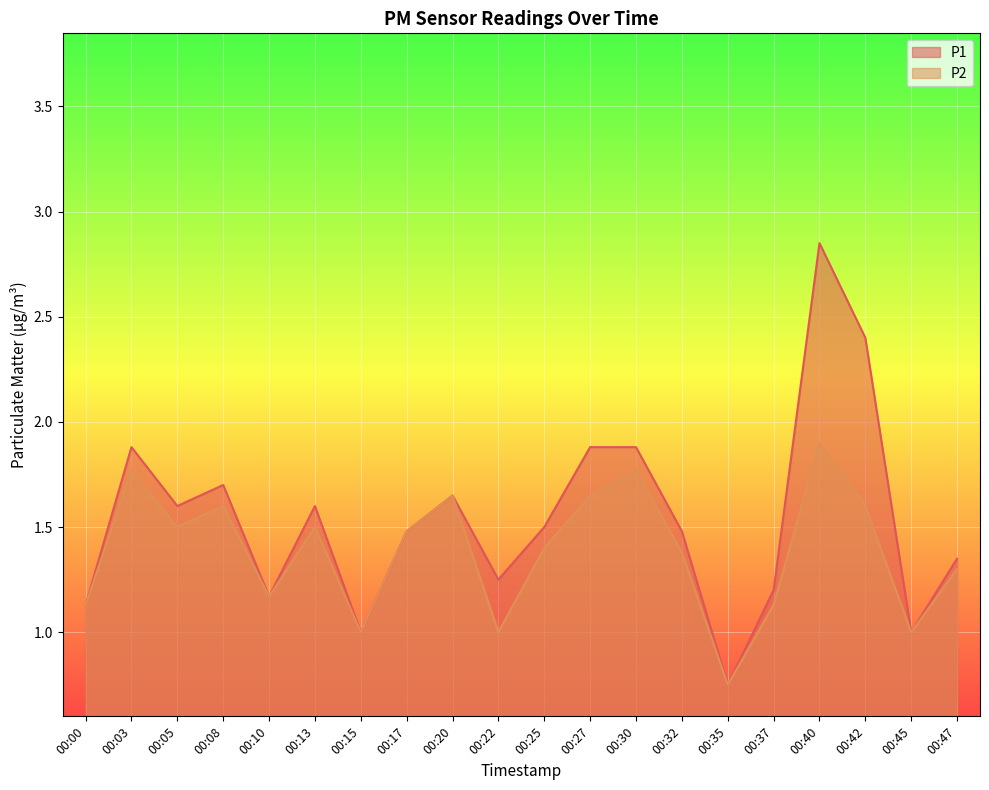

What is the difference between the second highest and second lowest values in the P2 series?

0.8